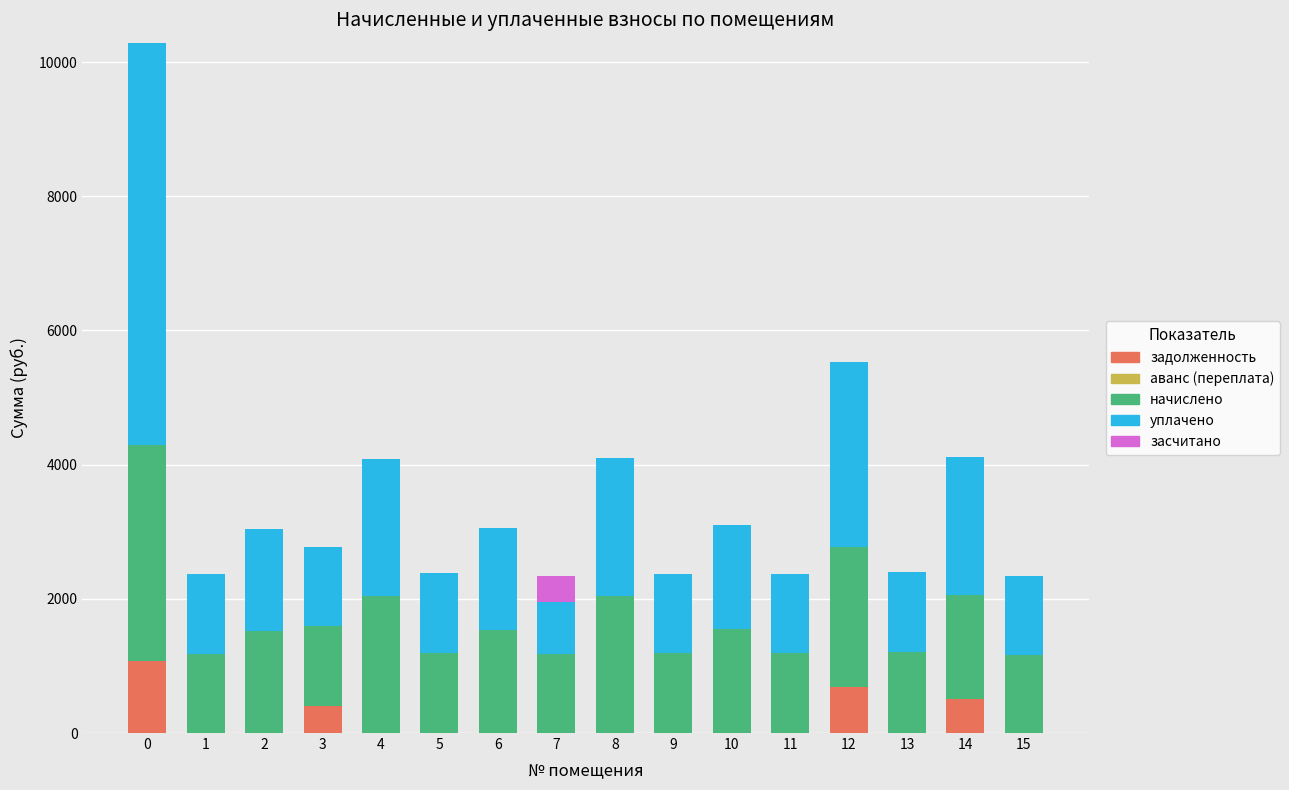

What is the highest value of the задолженность series?

1074.2